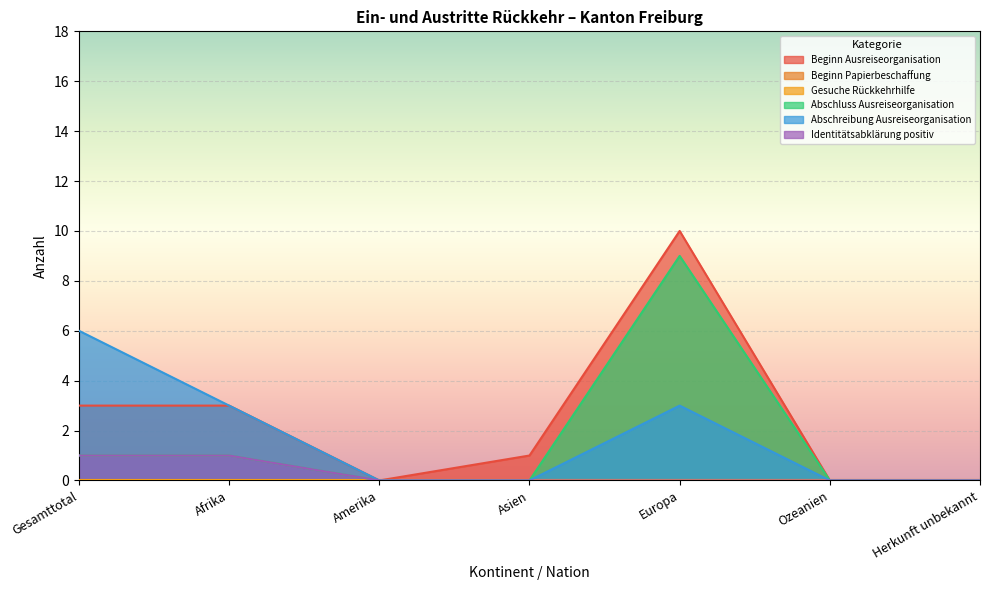

How many Beginn Ausreiseorganisation values are between 0 and 3?

6